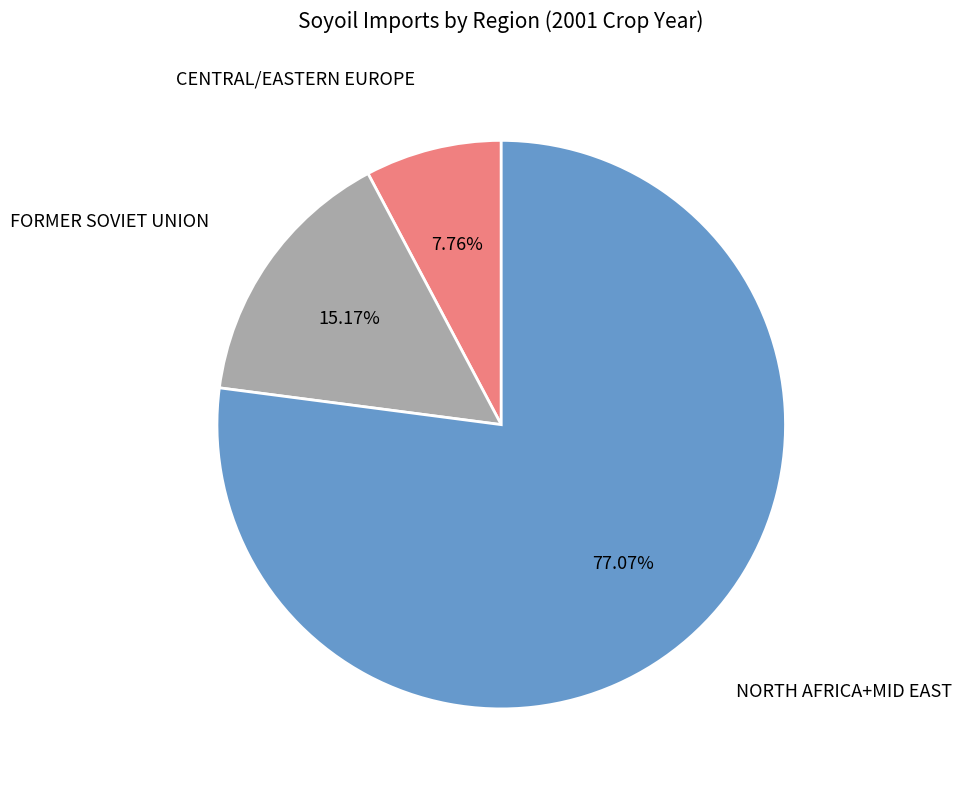

Is there any slice that represents more than half of the pie?

Yes